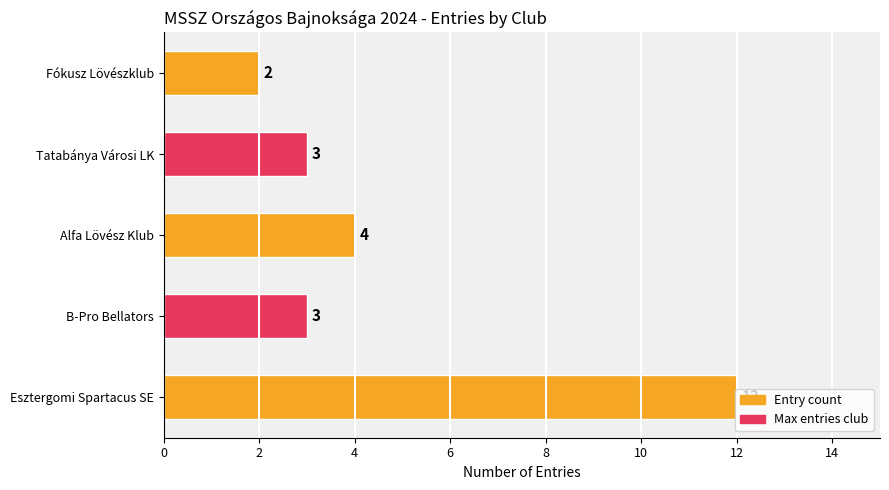

What is the change in value from Esztergomi Spartacus SE to Fókusz Lövészklub?

-10